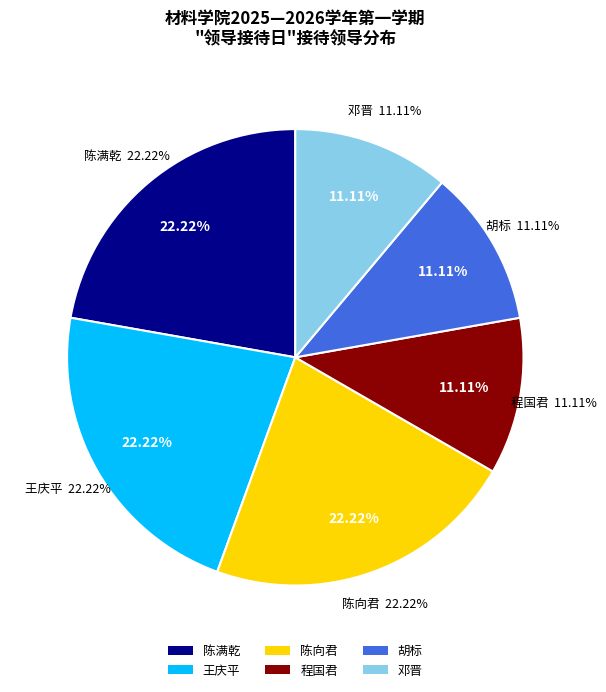

Is there a majority slice in this chart?

No